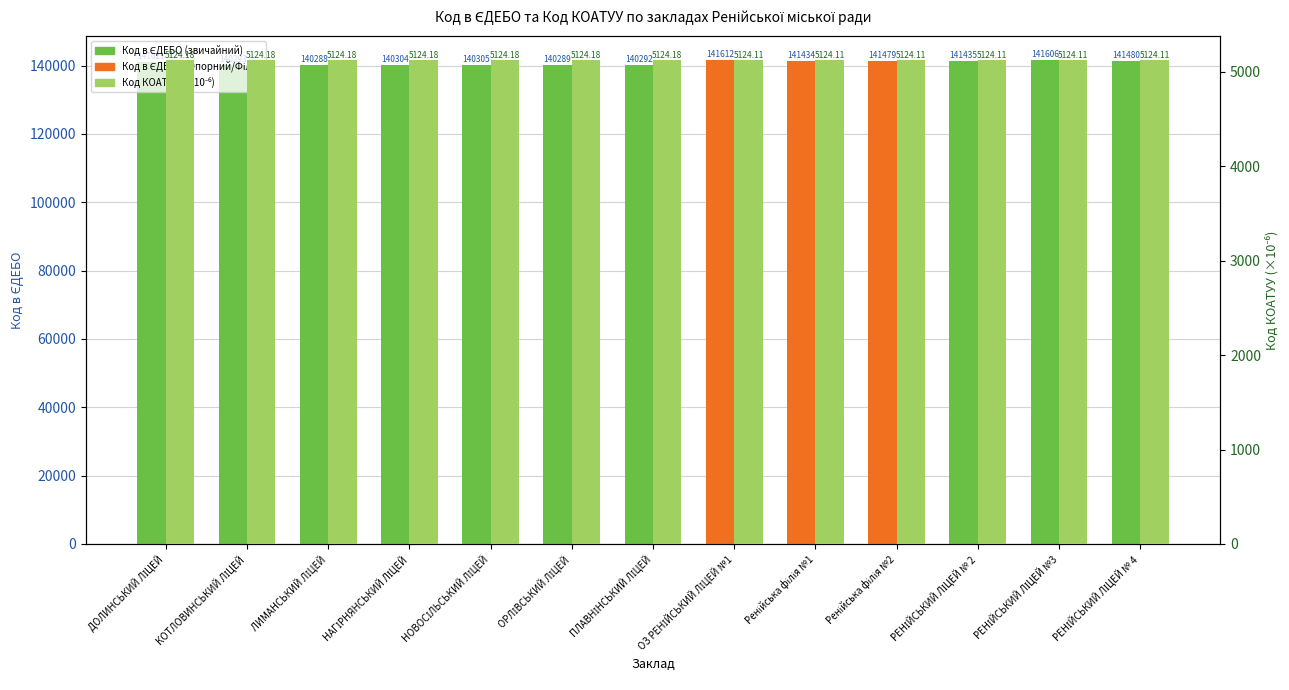

List the series in order of their peak value, lowest first.

Код КОАТУУ (×10⁻⁶), Код в ЄДЕБО